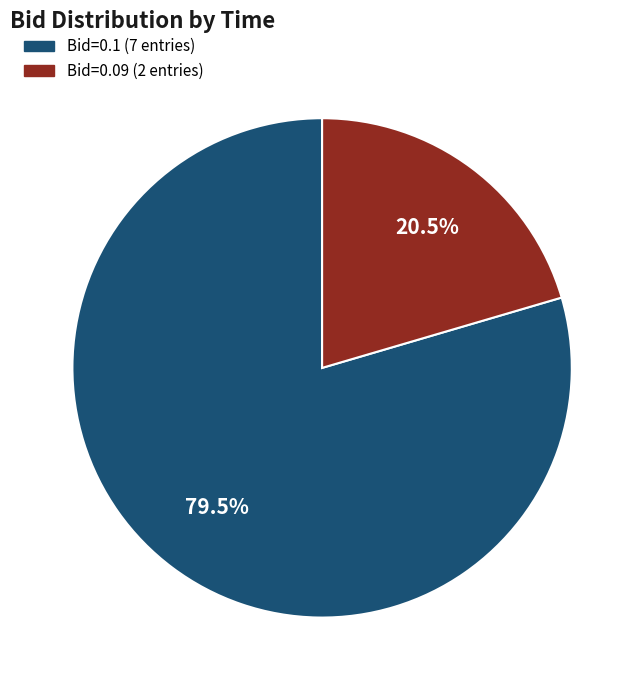

Count the number of slices in the pie.

2